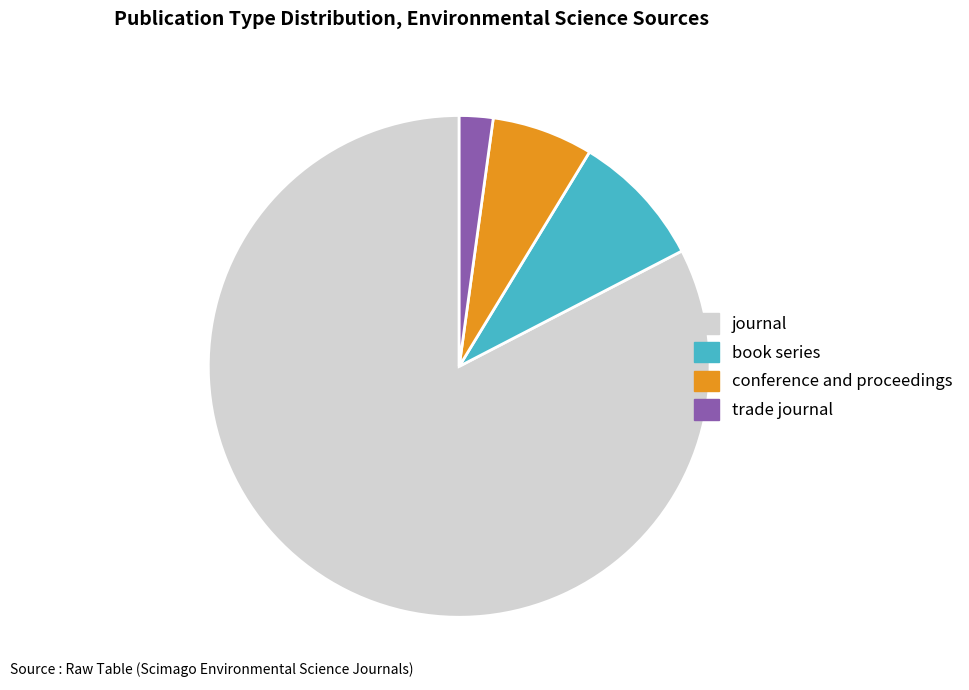

Rank the categories by value from highest to lowest.

journal, book series, conference and proceedings, trade journal